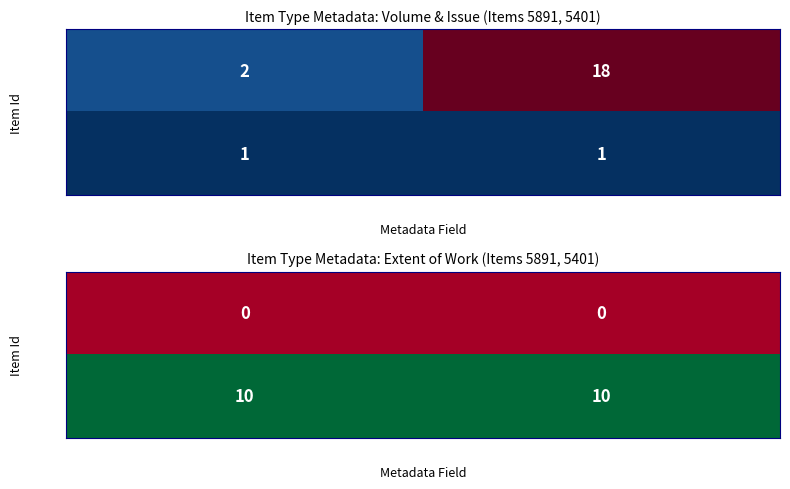

How many data points does each series have?

2